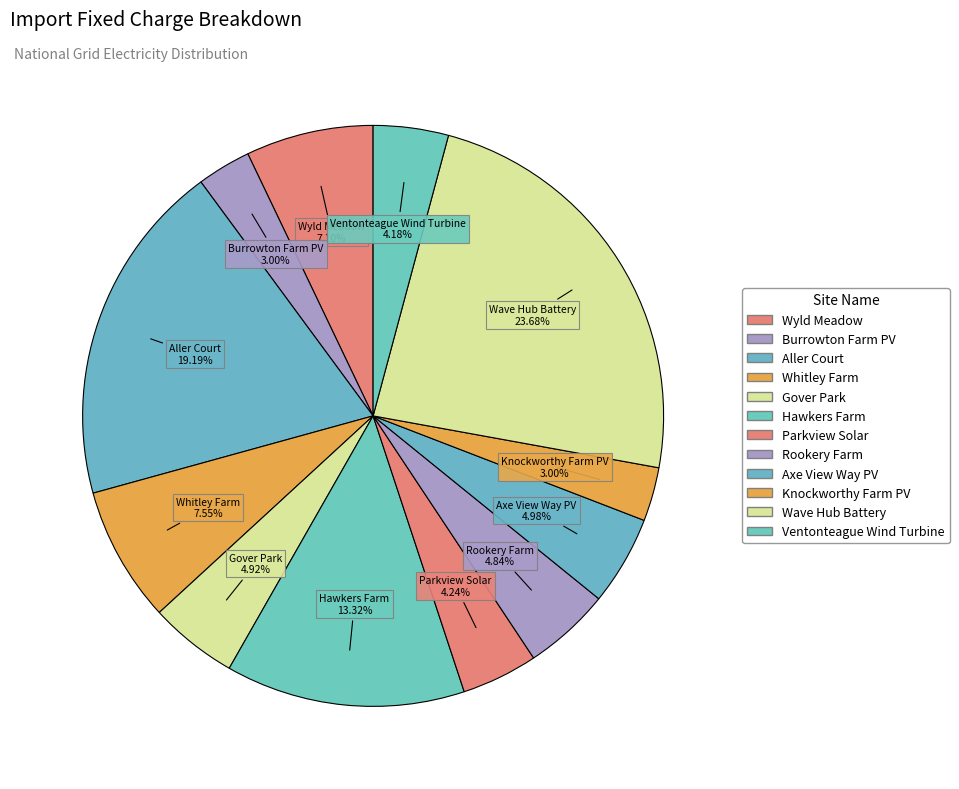

How many slices are in this pie chart?

12